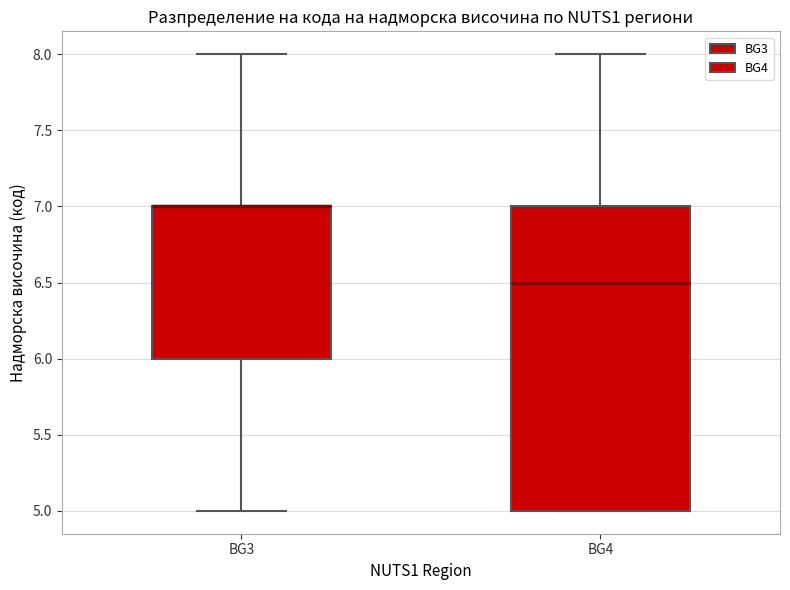

Where does the lower whisker of the box for BG3 end on the y-axis? The values are not printed on the chart, so give them approximately, as read against the axis.

5.0